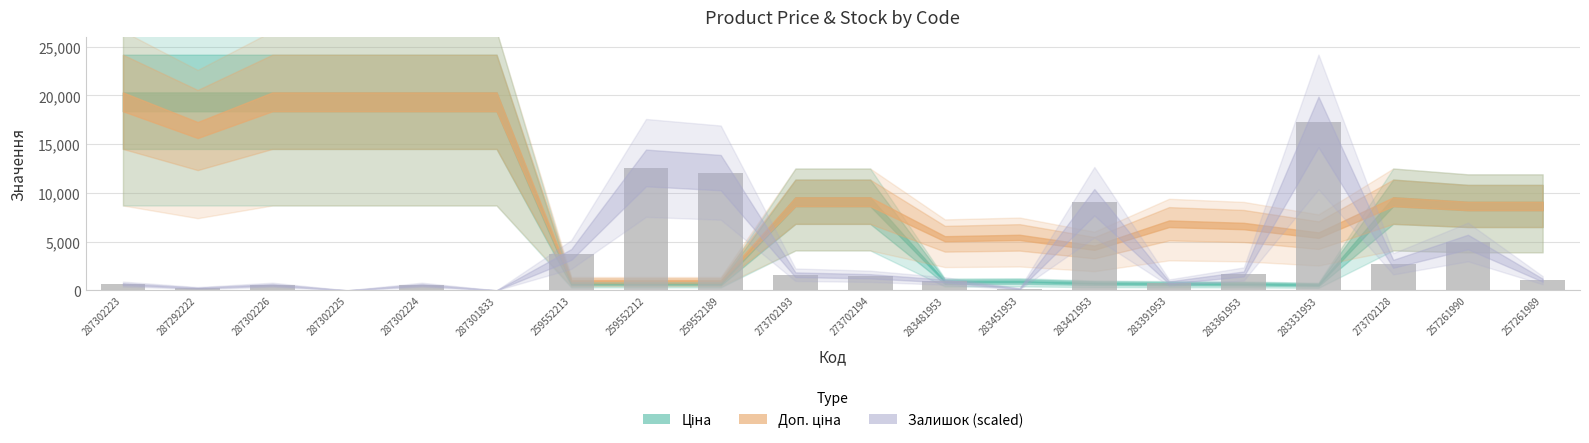

Approximately how many times larger is the value at 259552212 compared to 287302226?

22.4